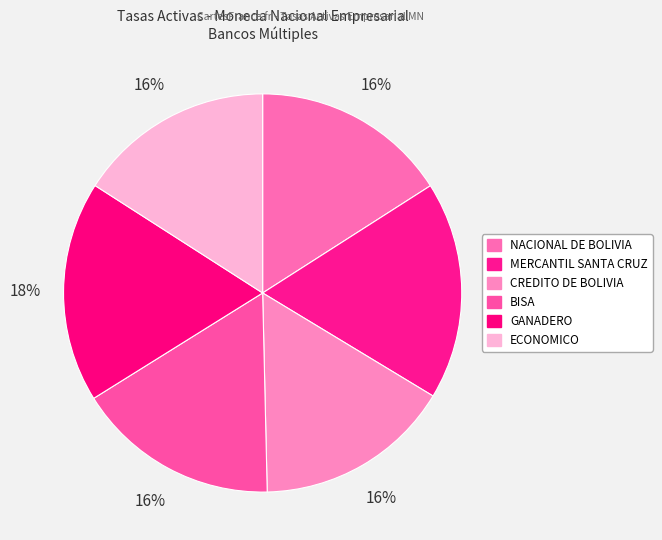

The CREDITO DE BOLIVIA slice represents 23% of the pie. True or false?

False